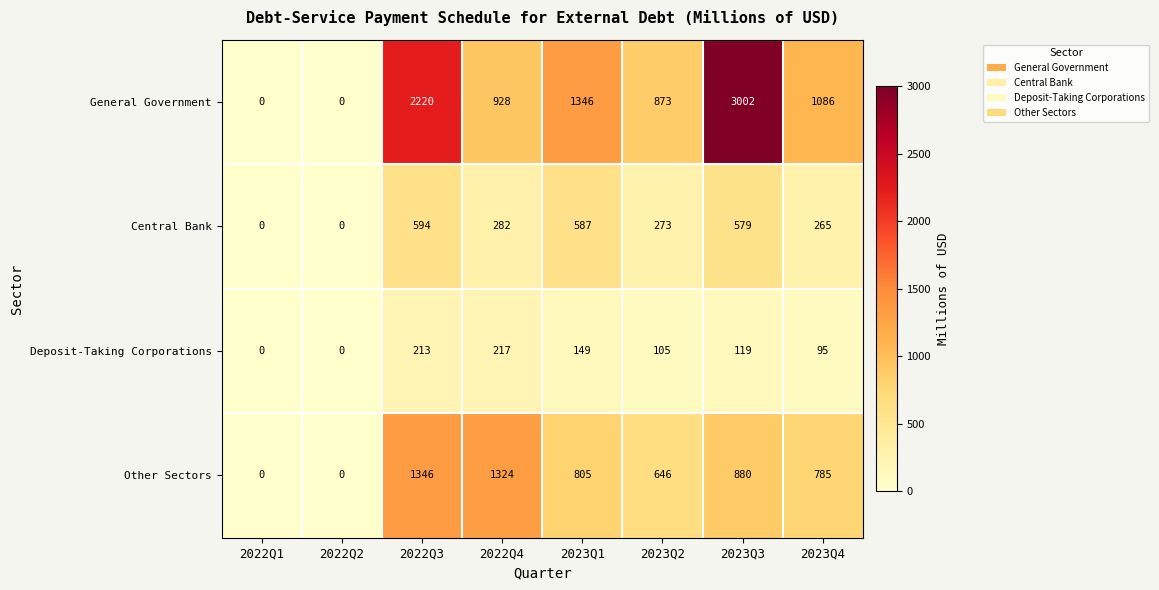

The Central Bank series shows 273 at 2023Q2. True or false?

True